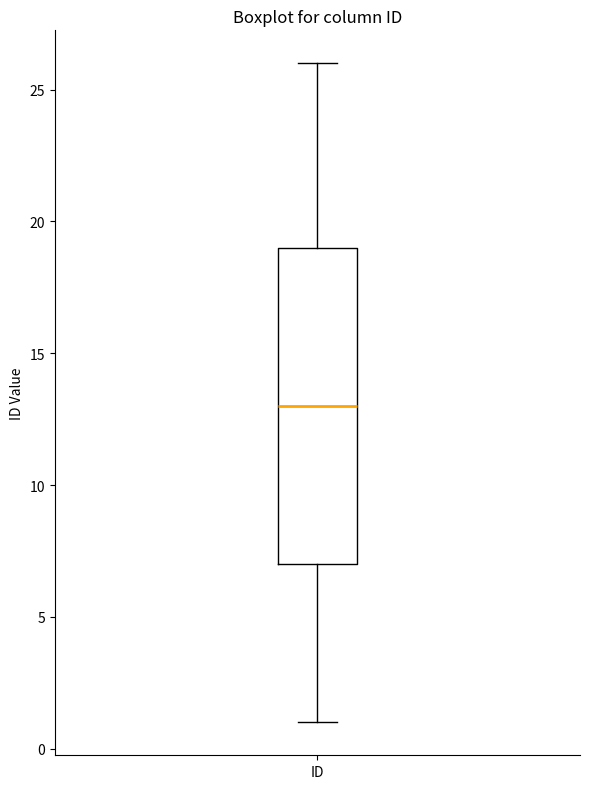

Where is the upper edge of the box for ID on the y-axis? The values are not printed on the chart, so give them approximately, as read against the axis.

19